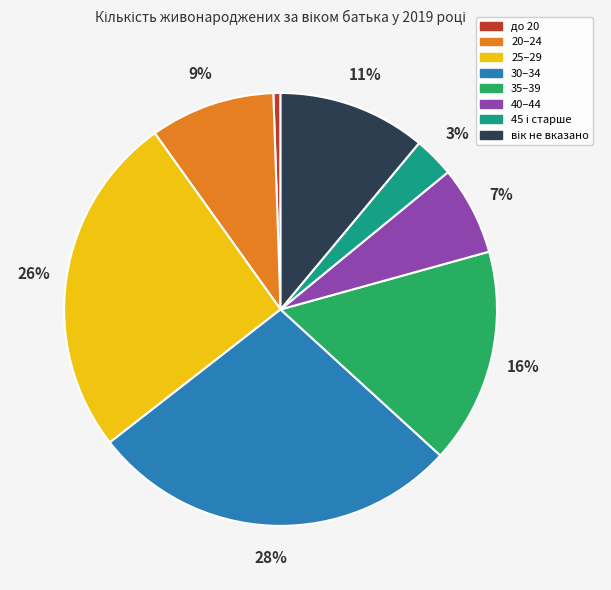

How many segments does this pie chart have?

8